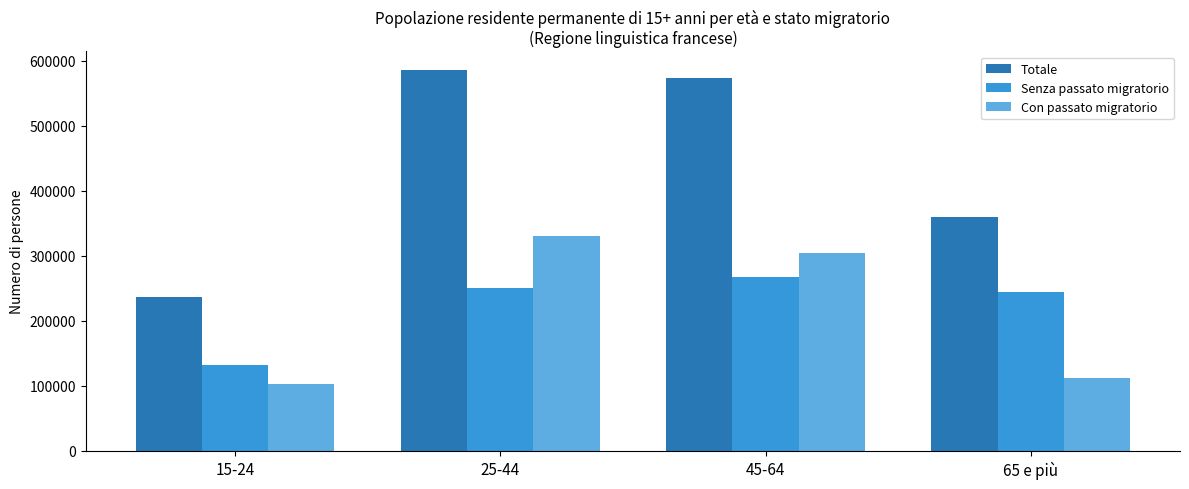

What is the value of the Totale bar at the 1st from the left?

236212.5